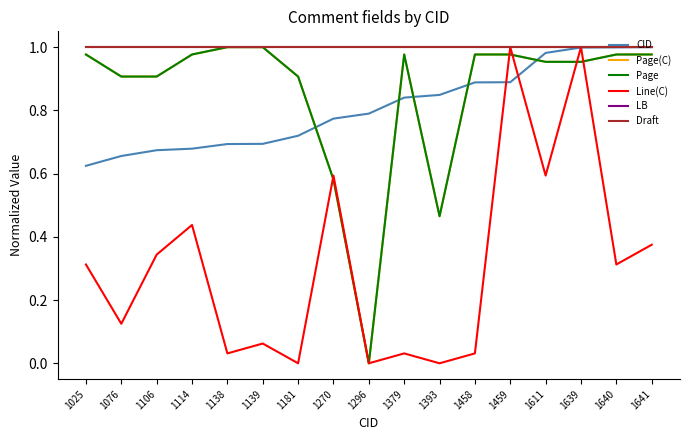

Does the chart display data point markers on the line(s)?

No